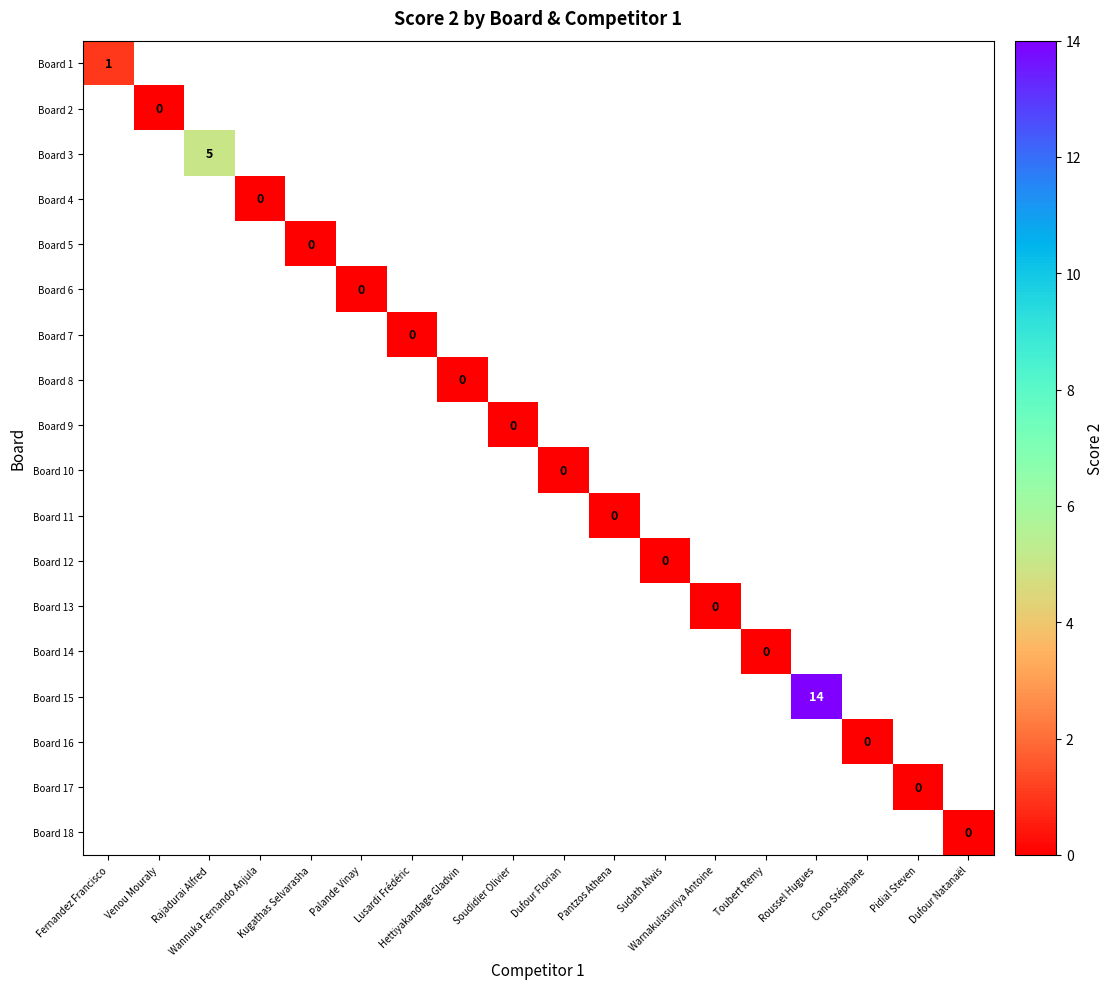

Which category has the highest value across all series?

Roussel Hugues